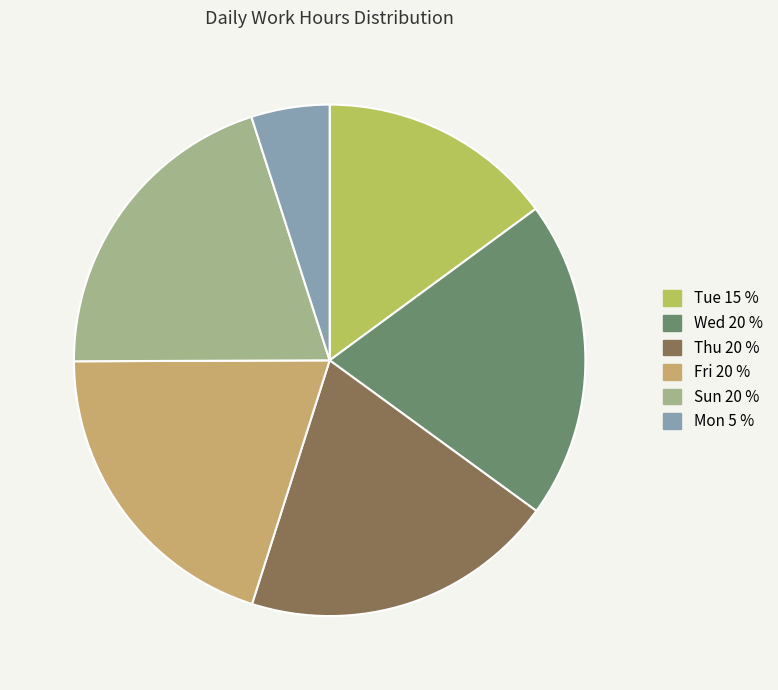

Count the number of slices in the pie.

6